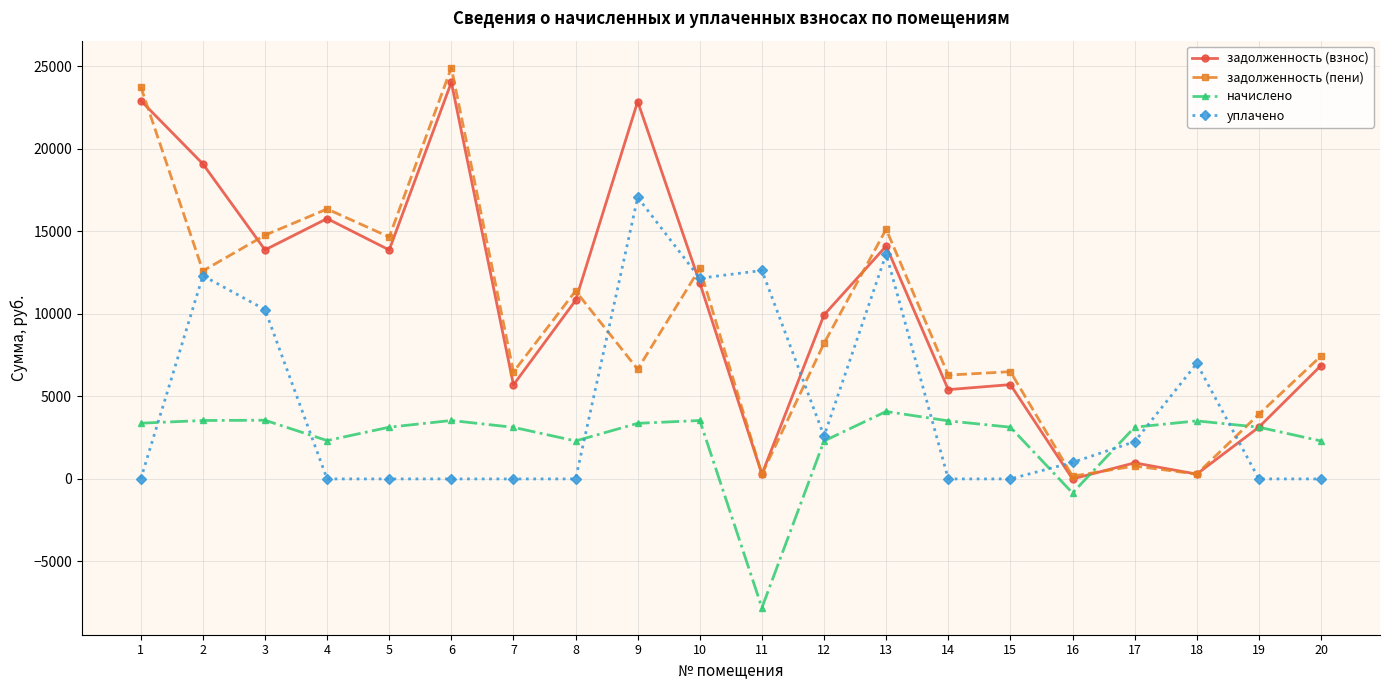

Where does the задолженность (взнос) series first go above 10815?

1